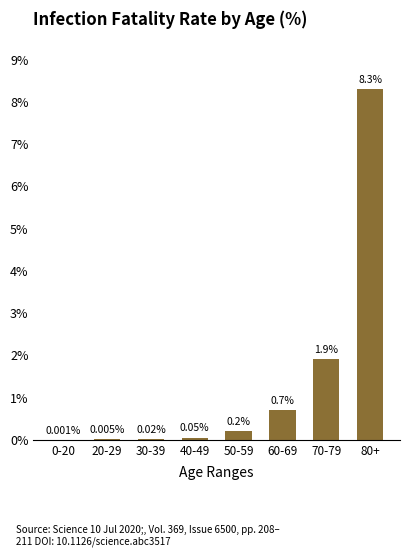

Where is the data nearest to the value 4?

70-79